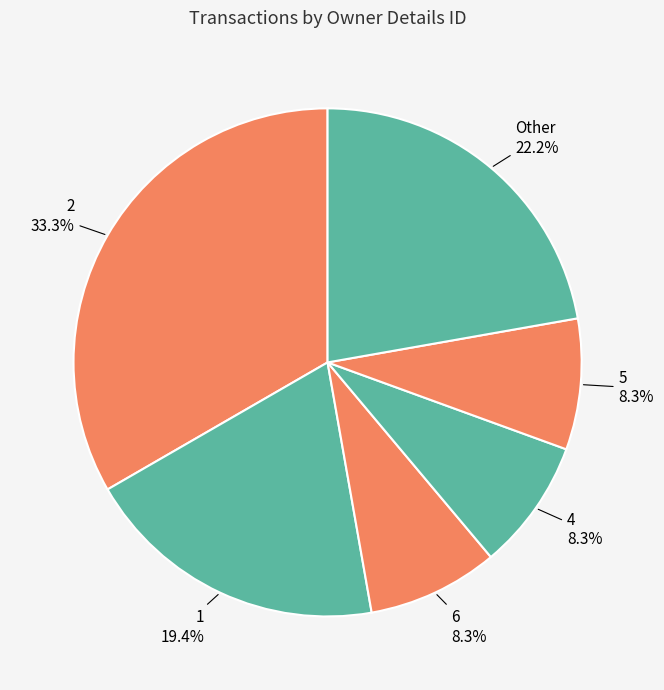

How many slices are in this pie chart?

6